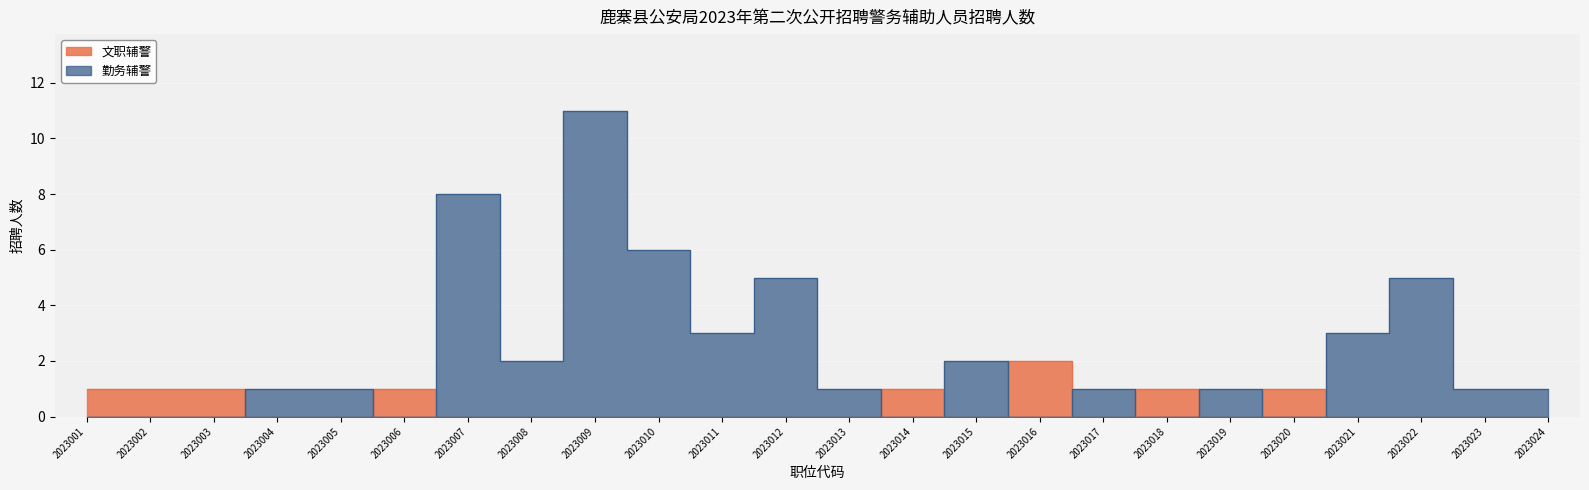

Where do 勤务辅警 and 文职辅警 first cross each other?

2023003 and 2023004